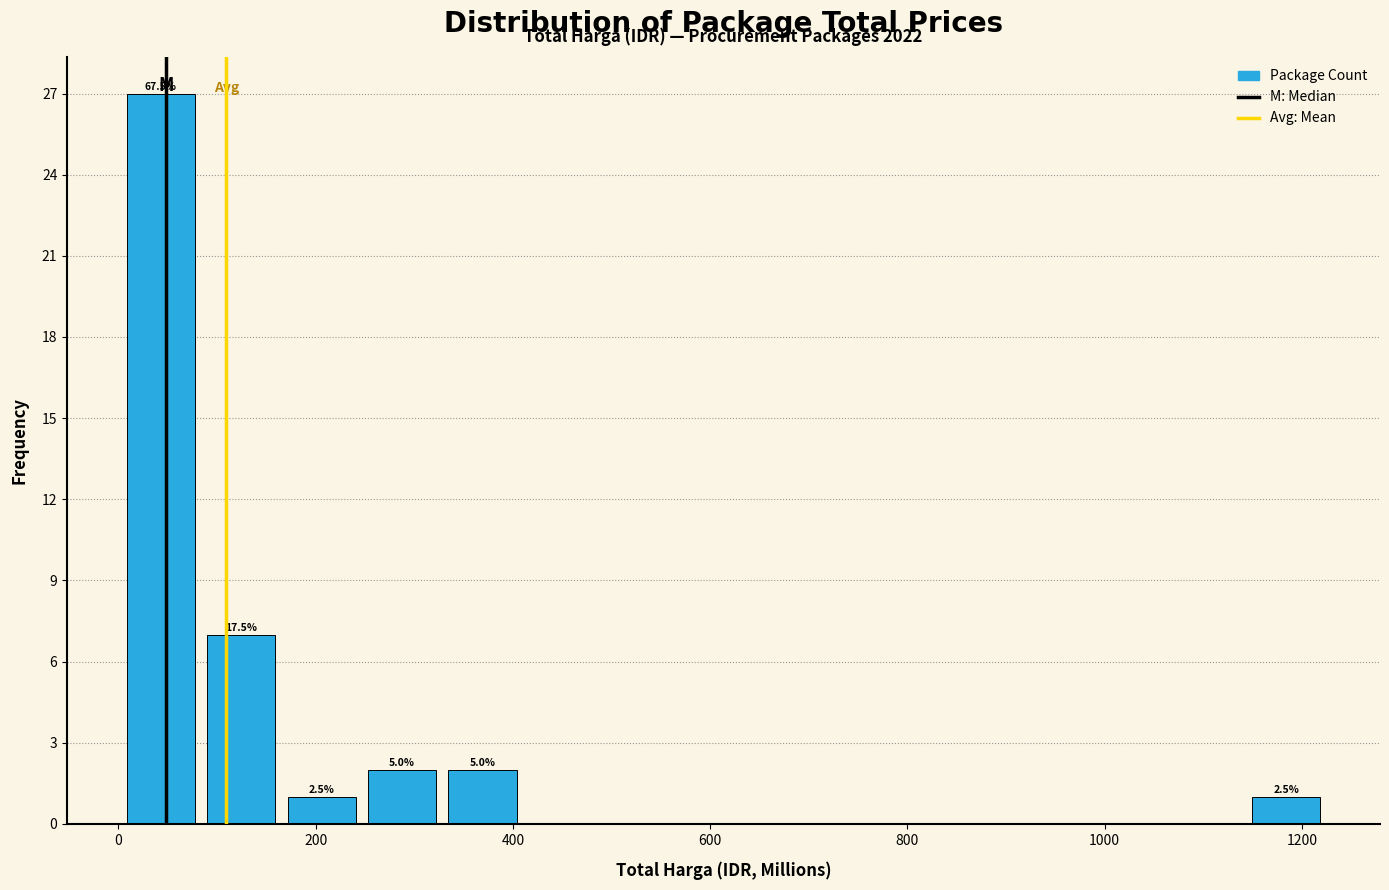

Which range on the x-axis has the tallest bar?

0 to 80